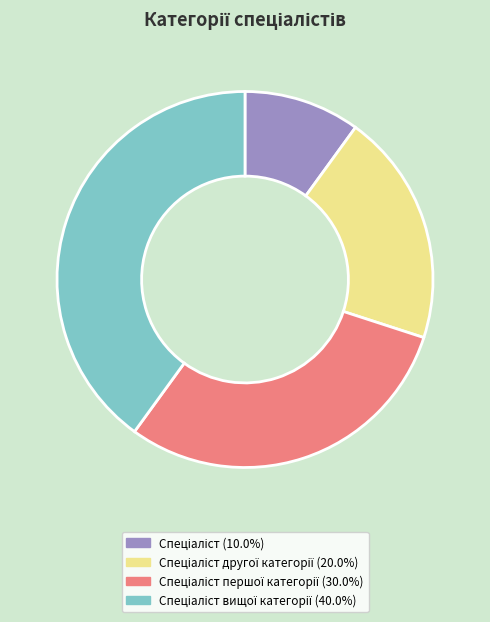

Is there any slice that represents more than half of the pie?

No